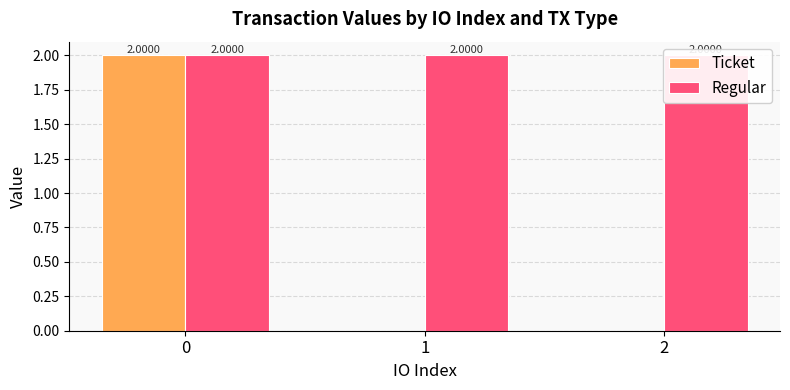

What is the difference between the highest and lowest values at 1?

2.0